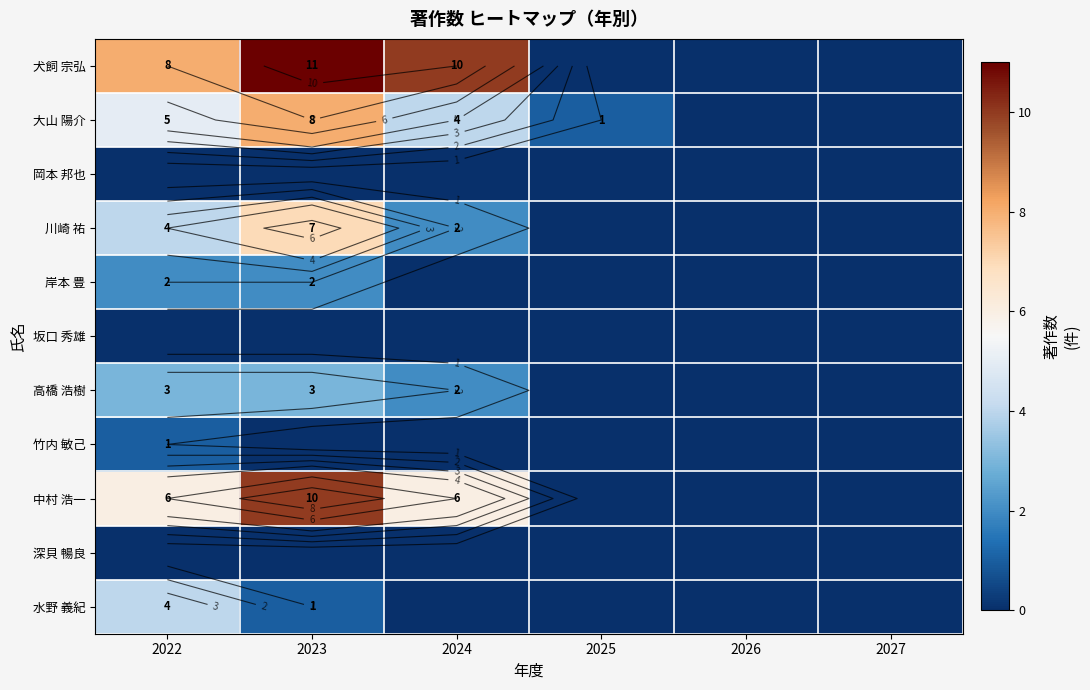

How many 岸本 豊 values are between 0 and 2?

6